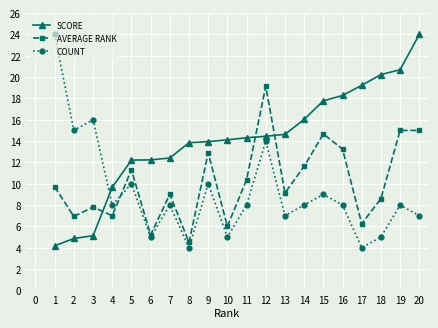

What is the total value across all series at 8?

22.3